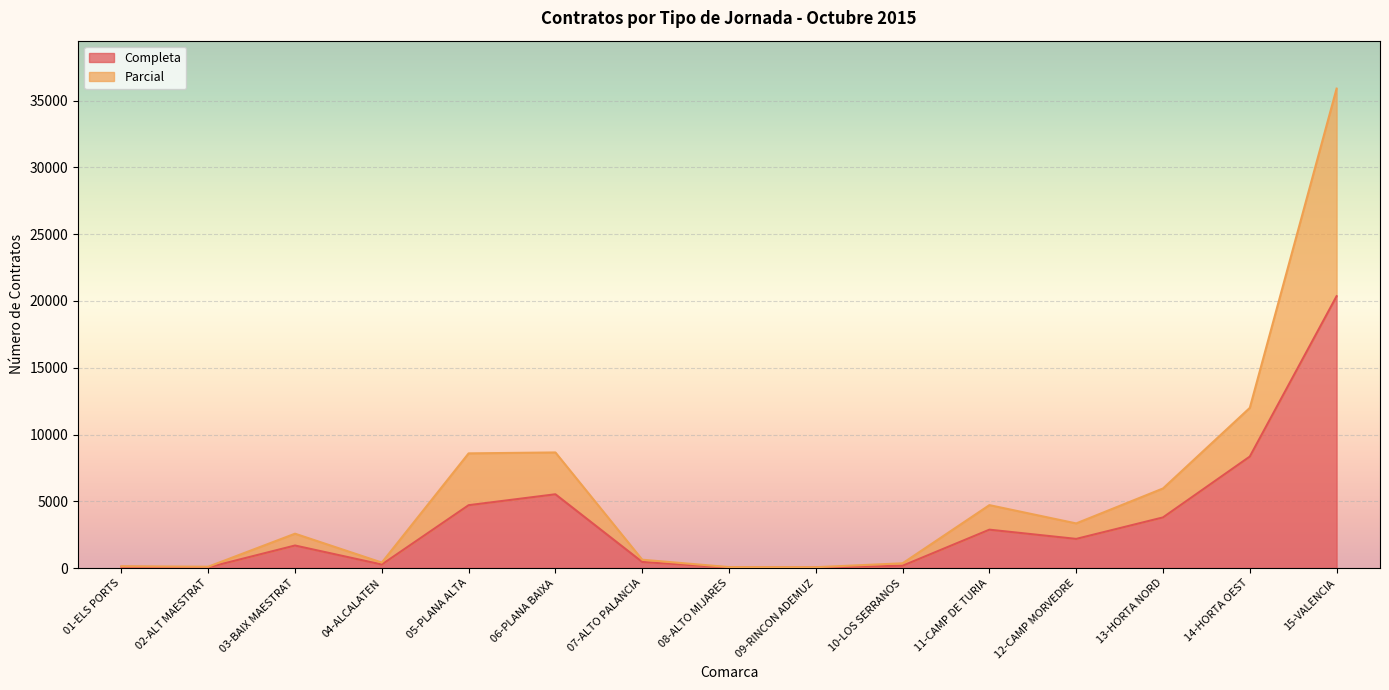

How many lines are shown in the chart?

2